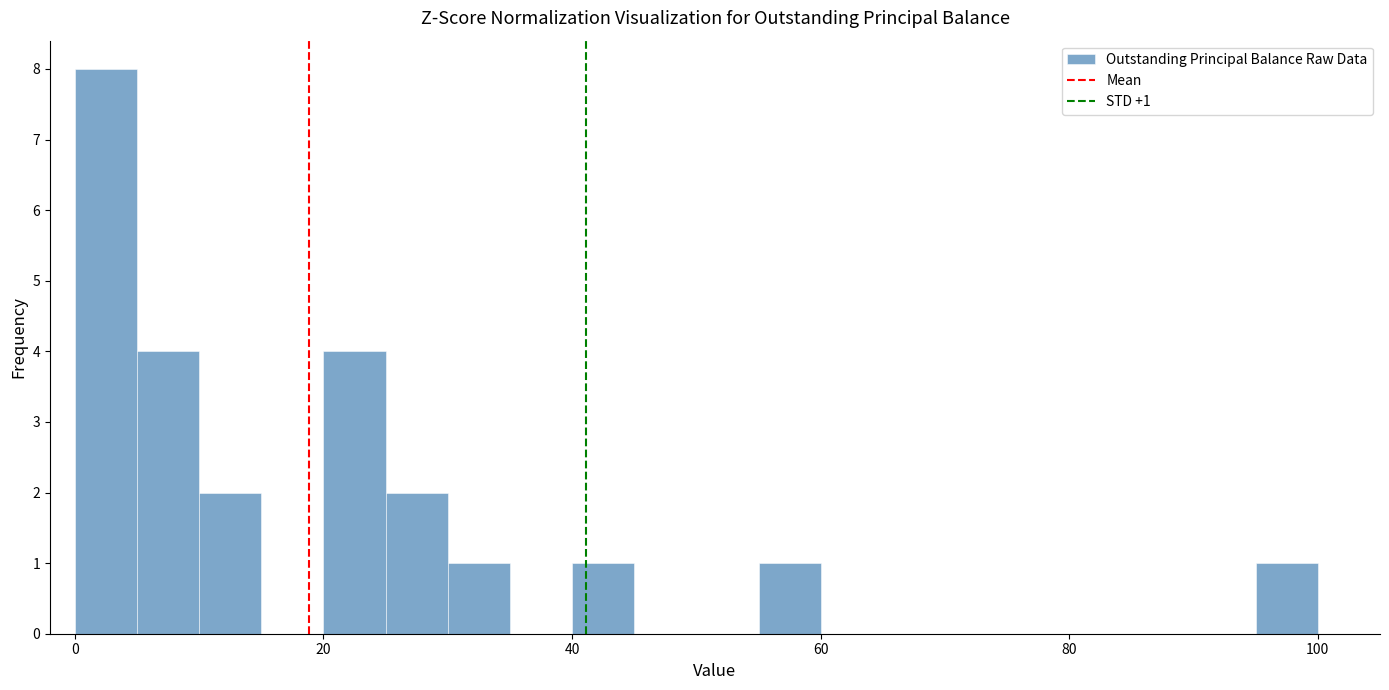

Read against the x-axis, roughly where is the centre of the tallest bar?

2